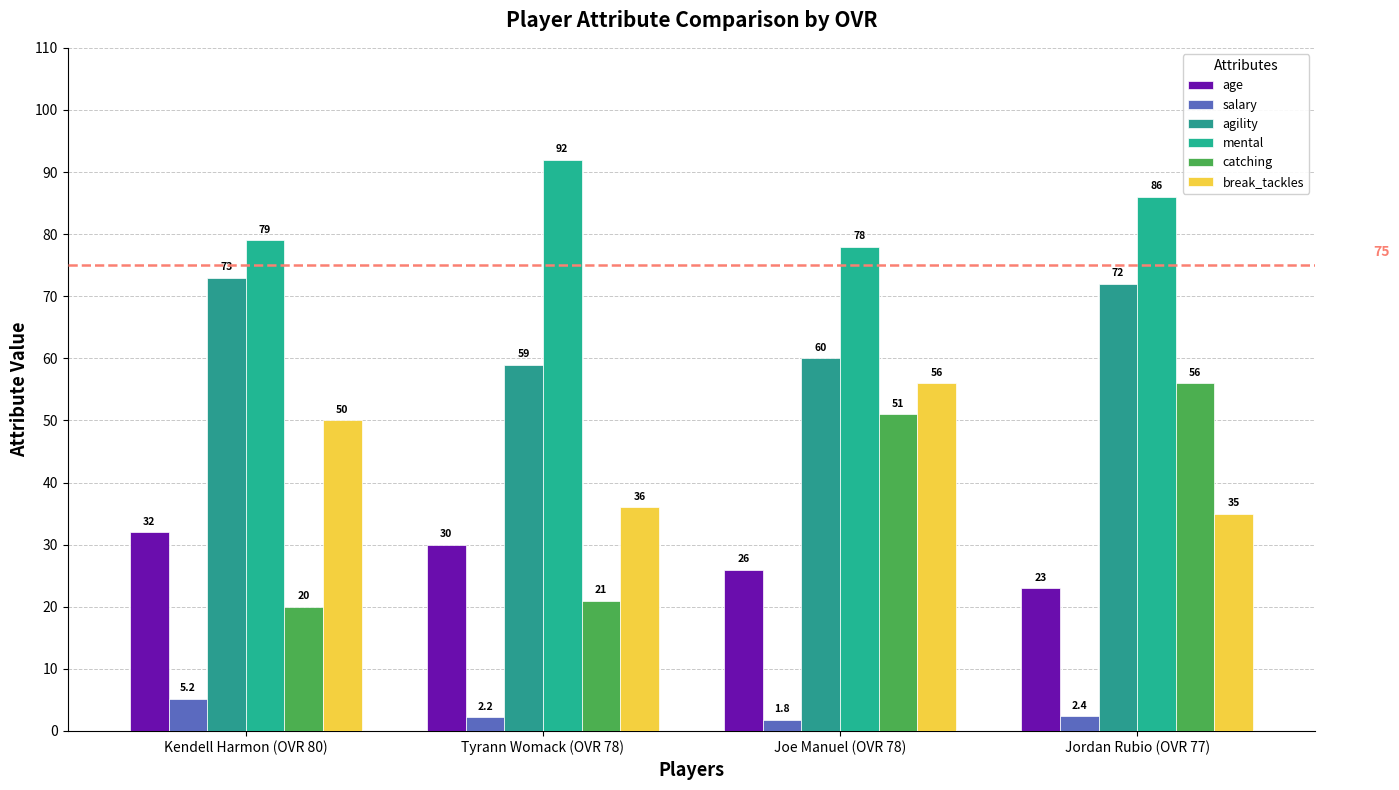

Where does the break_tackles series first go above 50?

Joe Manuel (OVR 78)